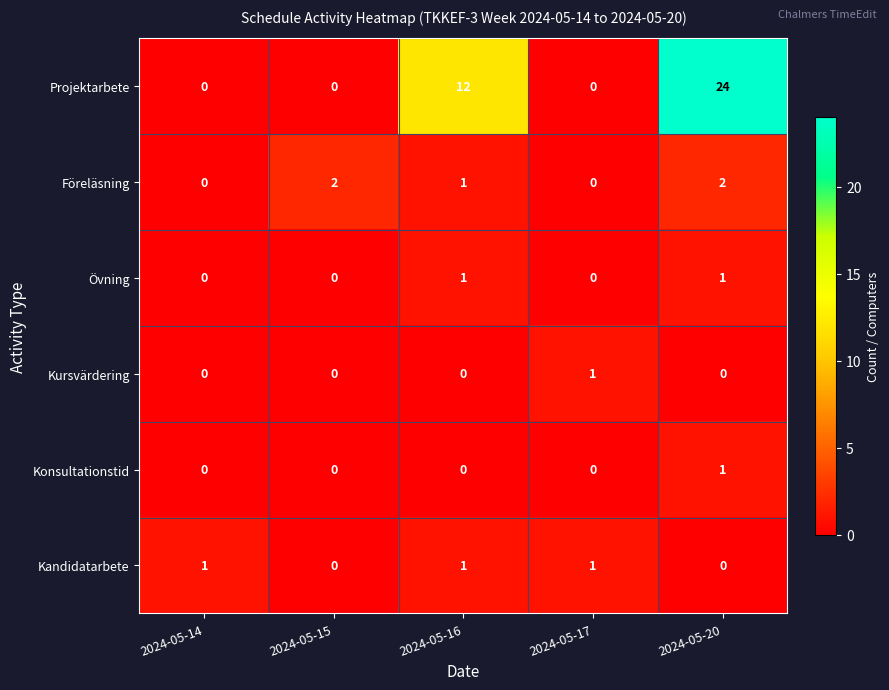

What is the difference between the maximum and minimum values in the Projektarbete series?

24